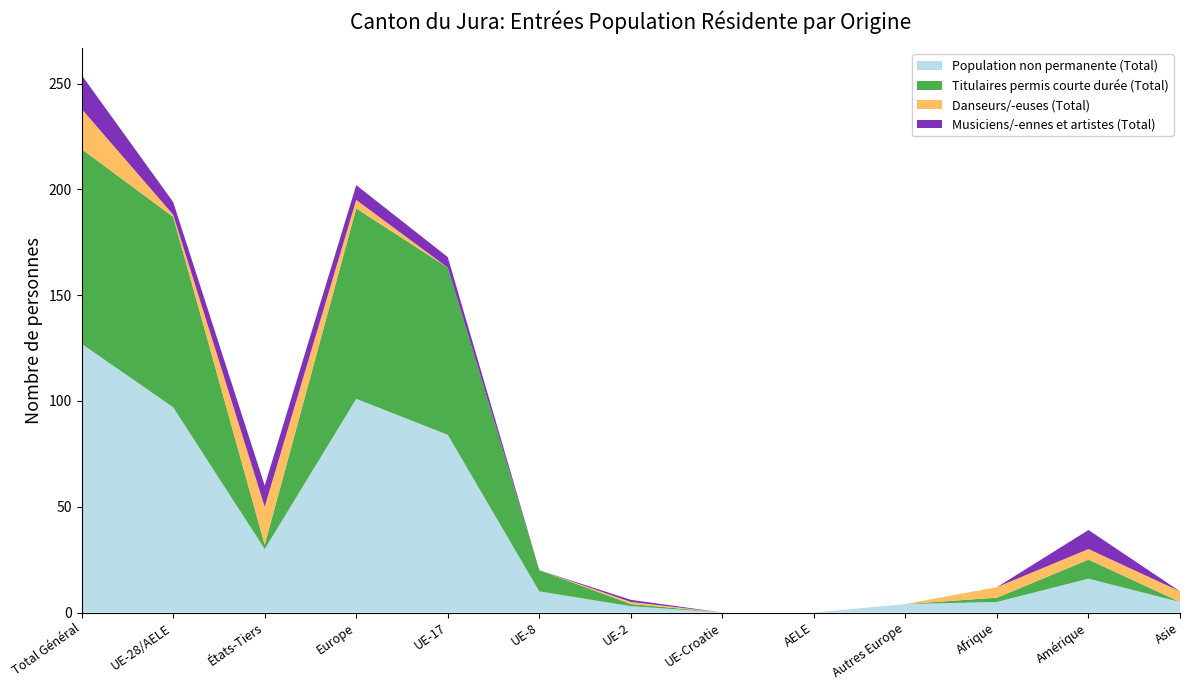

The Population non permanente (Total) series shows 97 at UE-28/AELE. True or false?

True